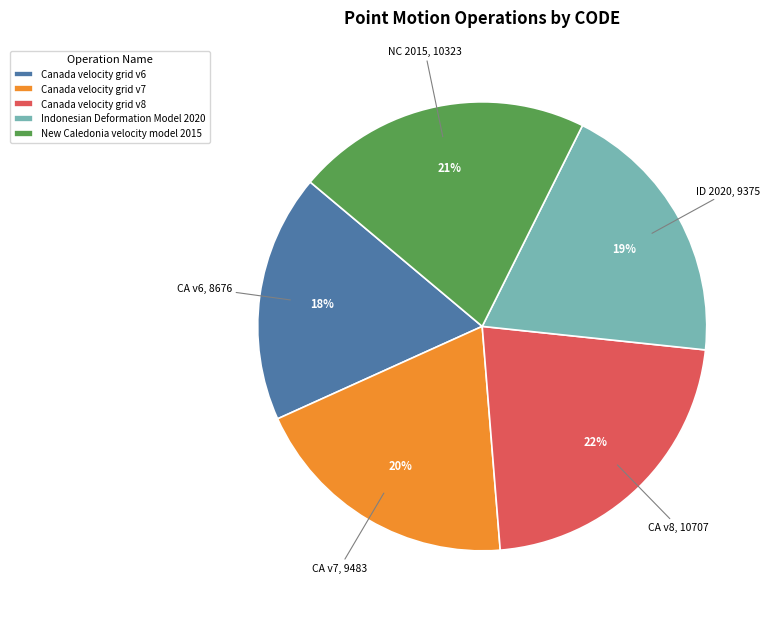

To the nearest percent, what is the difference between the largest and smallest slice percentages?

4%